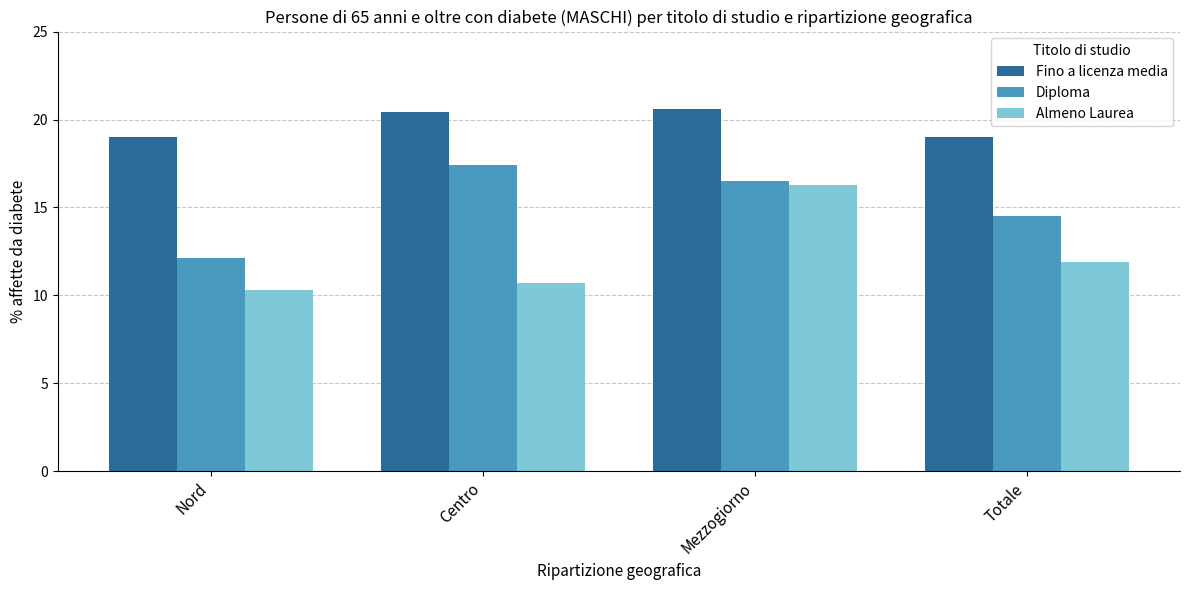

Count the number of data series in this chart.

3